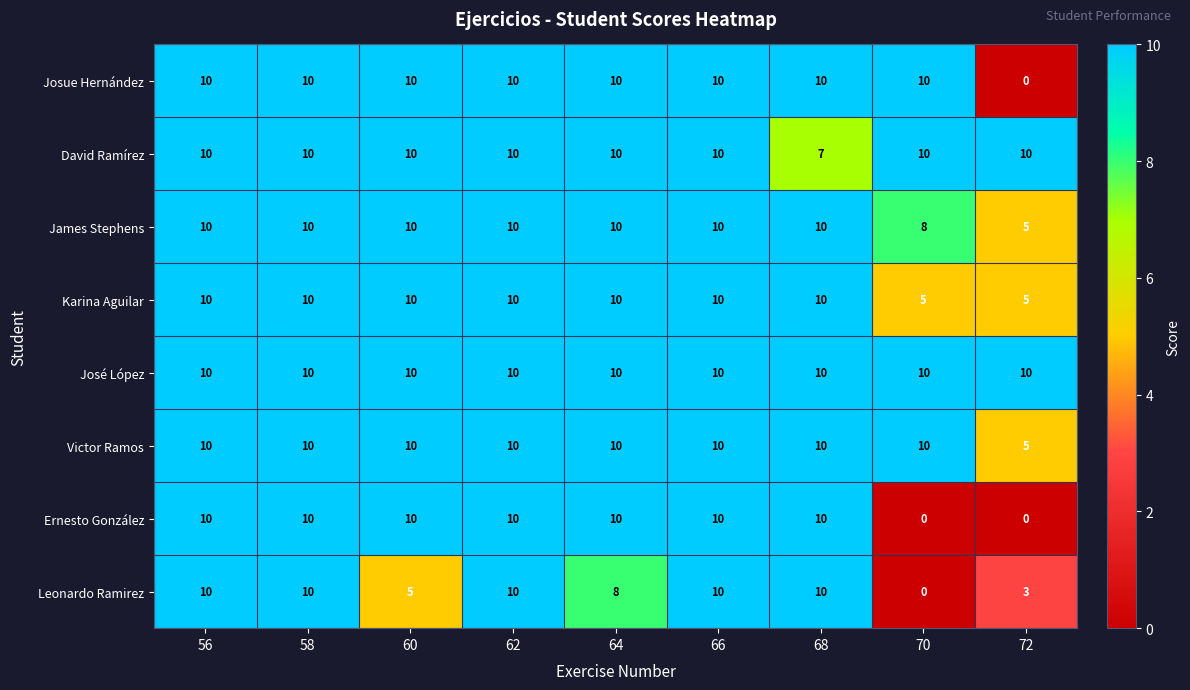

Between 58 and 68, which series saw the biggest shift?

David Ramírez